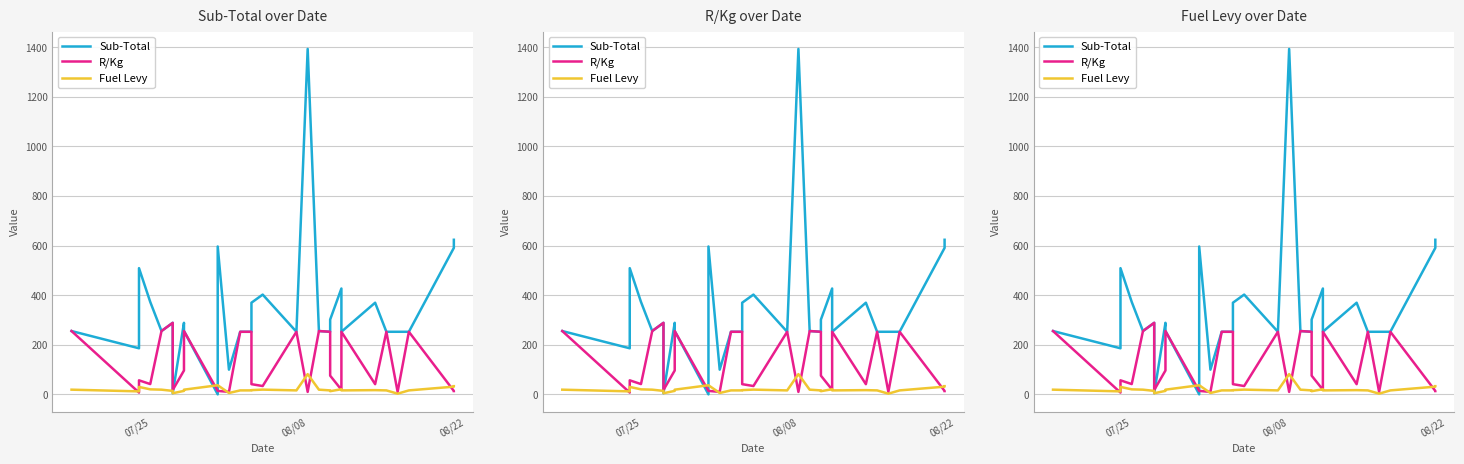

Which series has the largest total across all categories?

Sub-Total